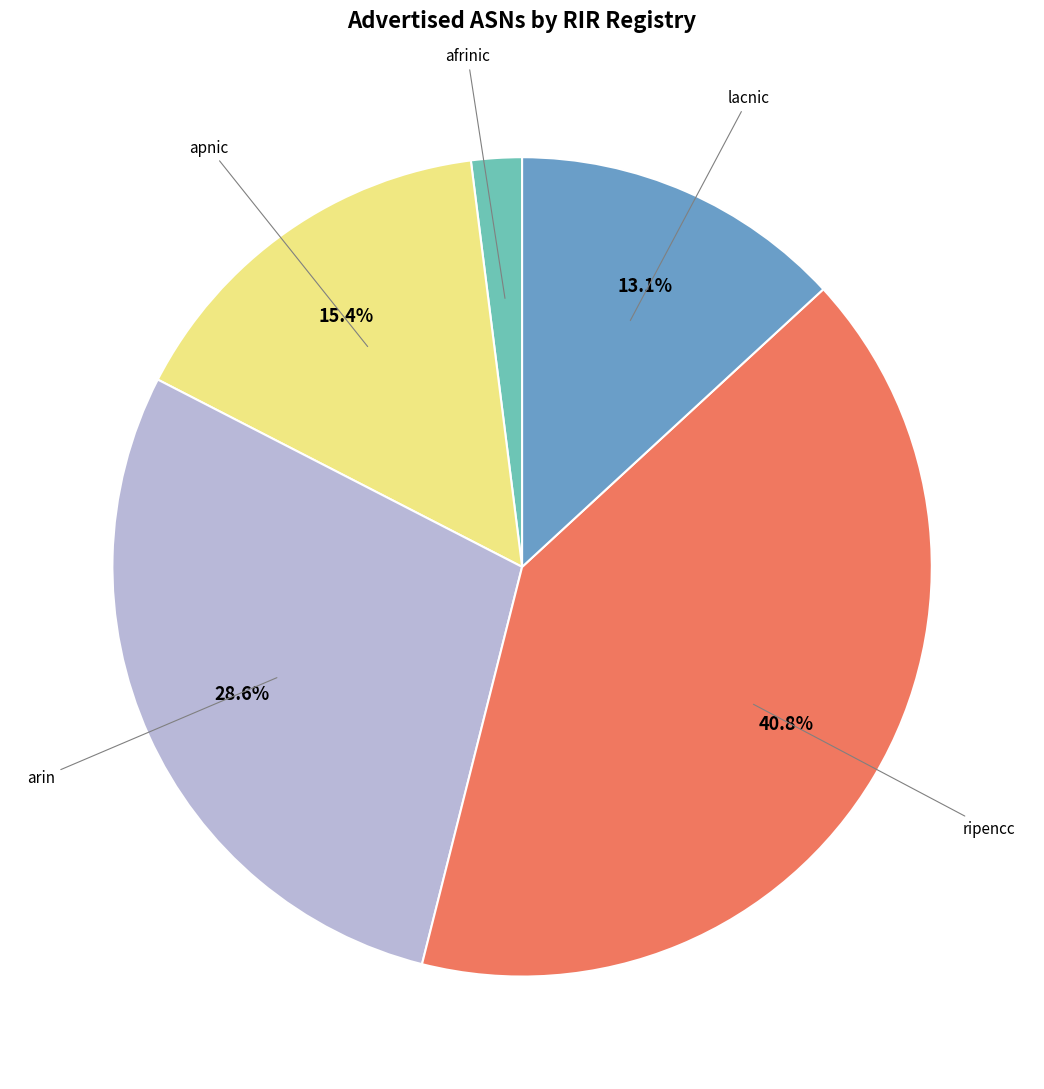

Is there any slice that represents more than half of the pie?

No